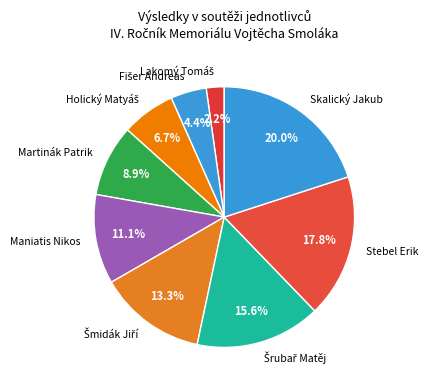

Does any single category account for the majority?

No